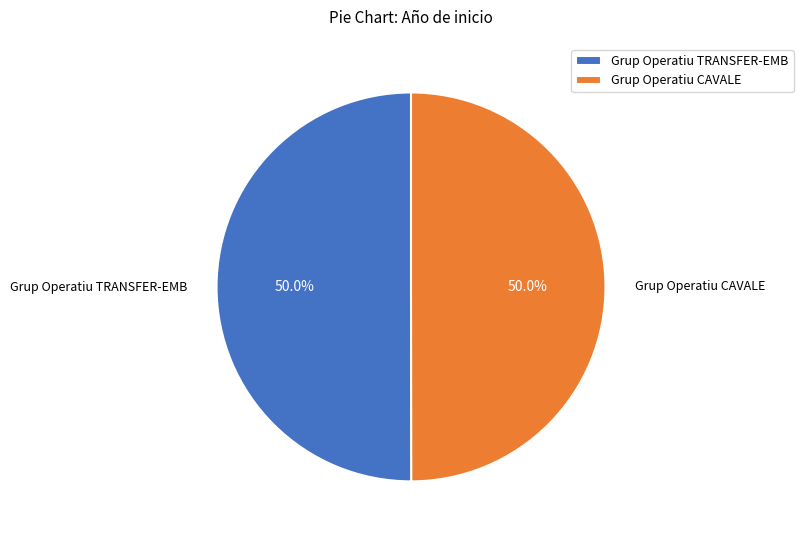

What percentage do Grup Operatiu TRANSFER-EMB and Grup Operatiu CAVALE together represent?

100.0%